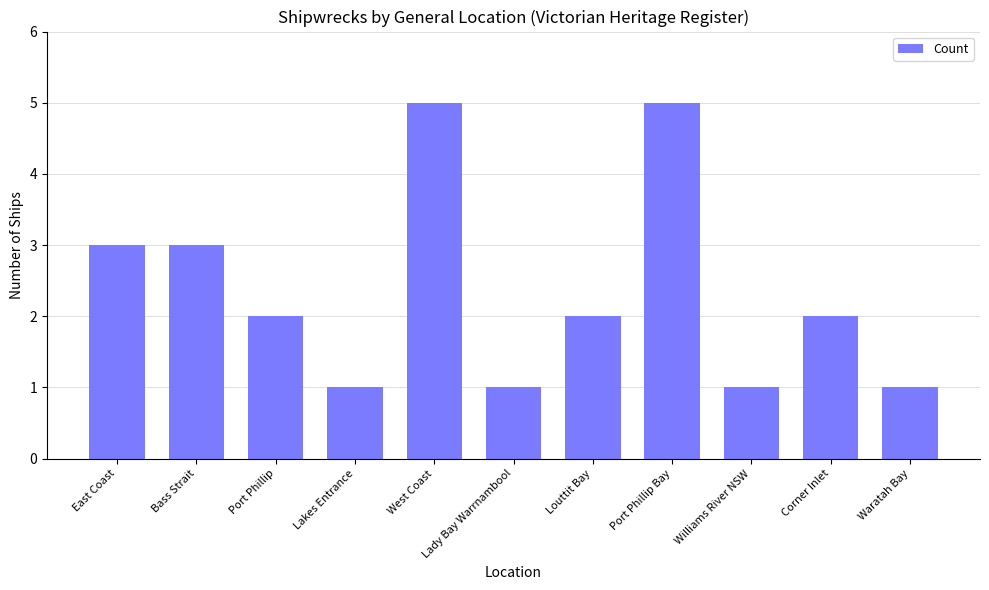

What is the approximate value at Bass Strait?

3